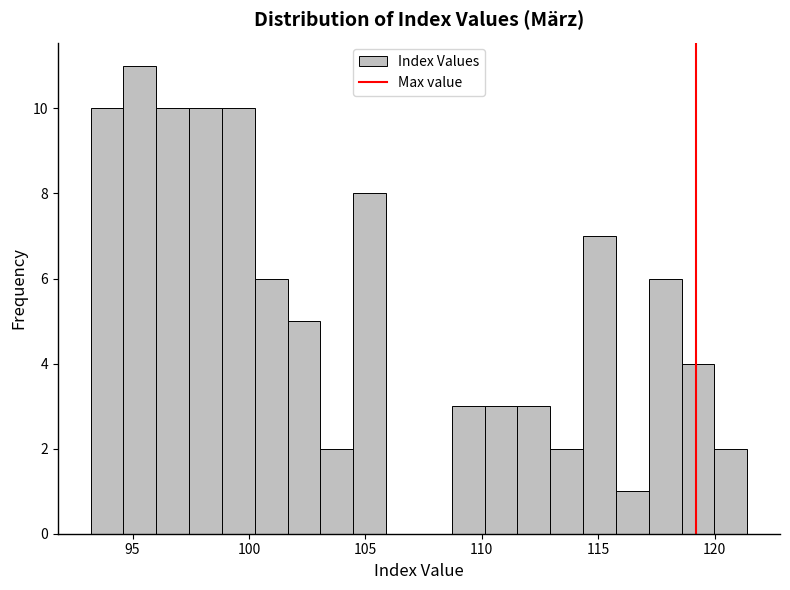

Around what value on the x-axis is the tallest bar? Give the approximate position of its centre, as read against the axis.

95.5